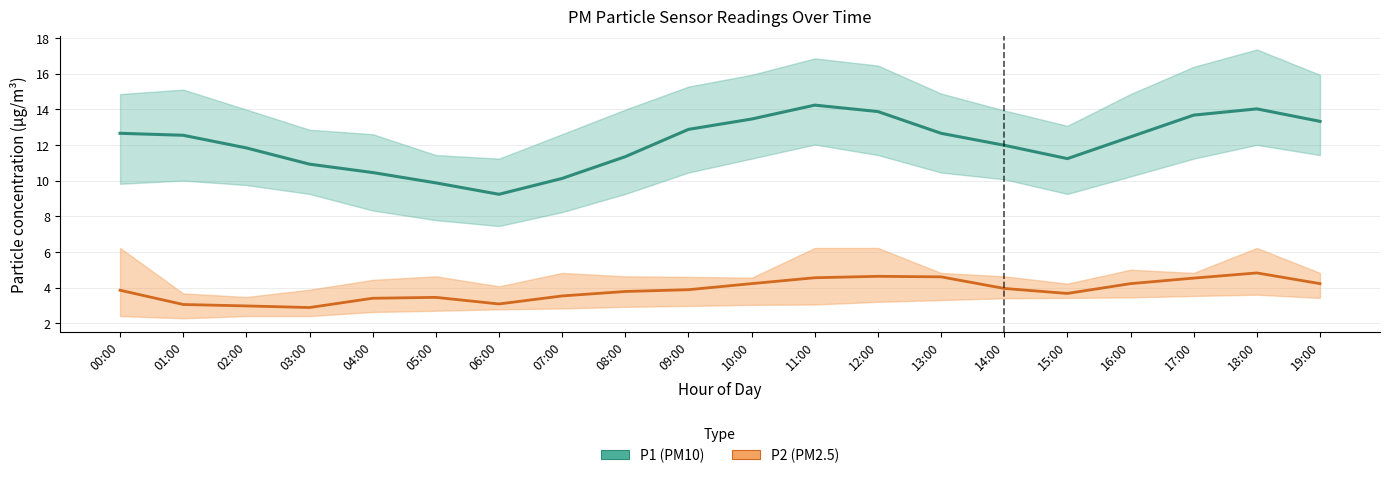

What is the approximate value of P1 at 05:00?

9.9